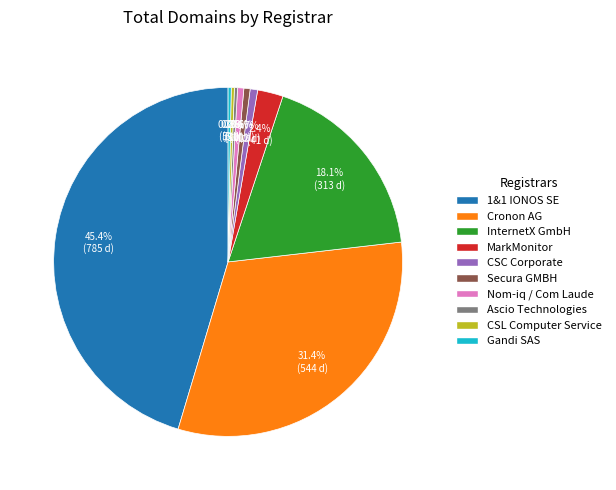

How many slices are in this pie chart?

10